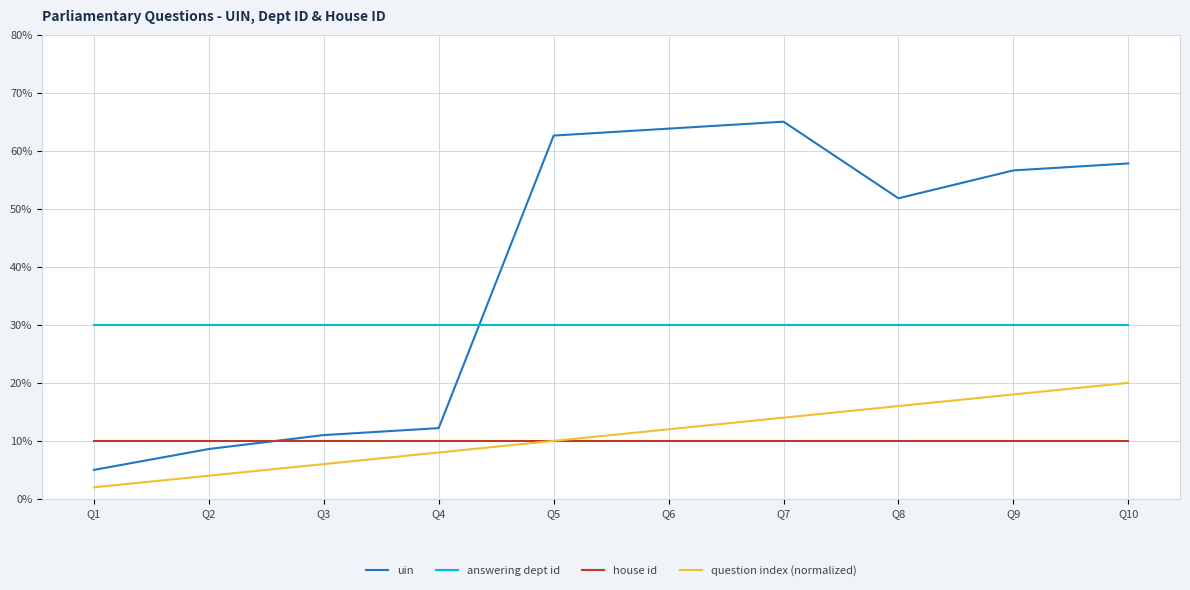

Which category has the highest value across all series?

Q7